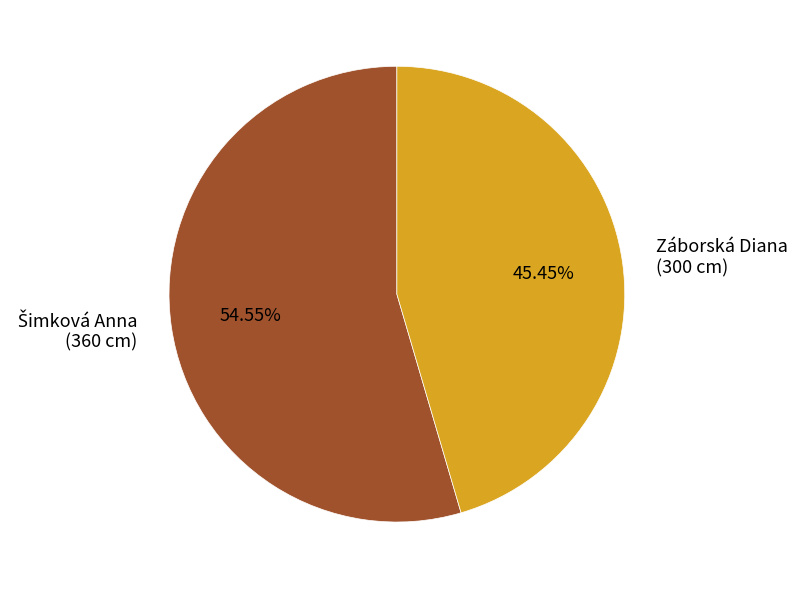

Does Záborská Diana (300 cm) account for over 50% of the chart?

No